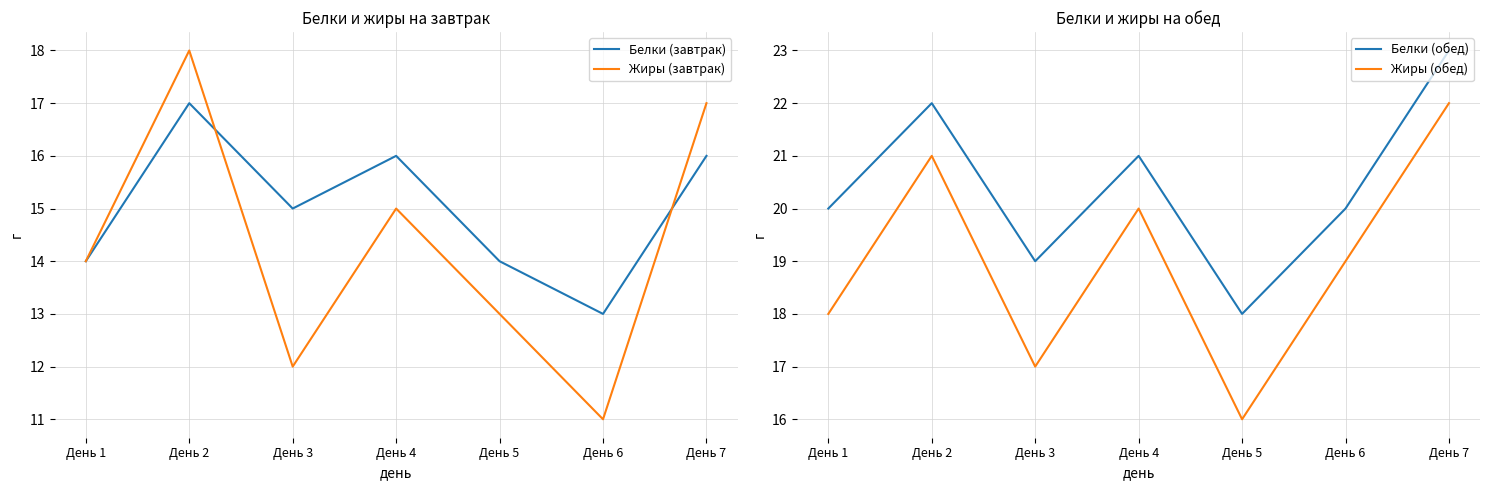

What is the sum of all Жиры (завтрак) values?

100